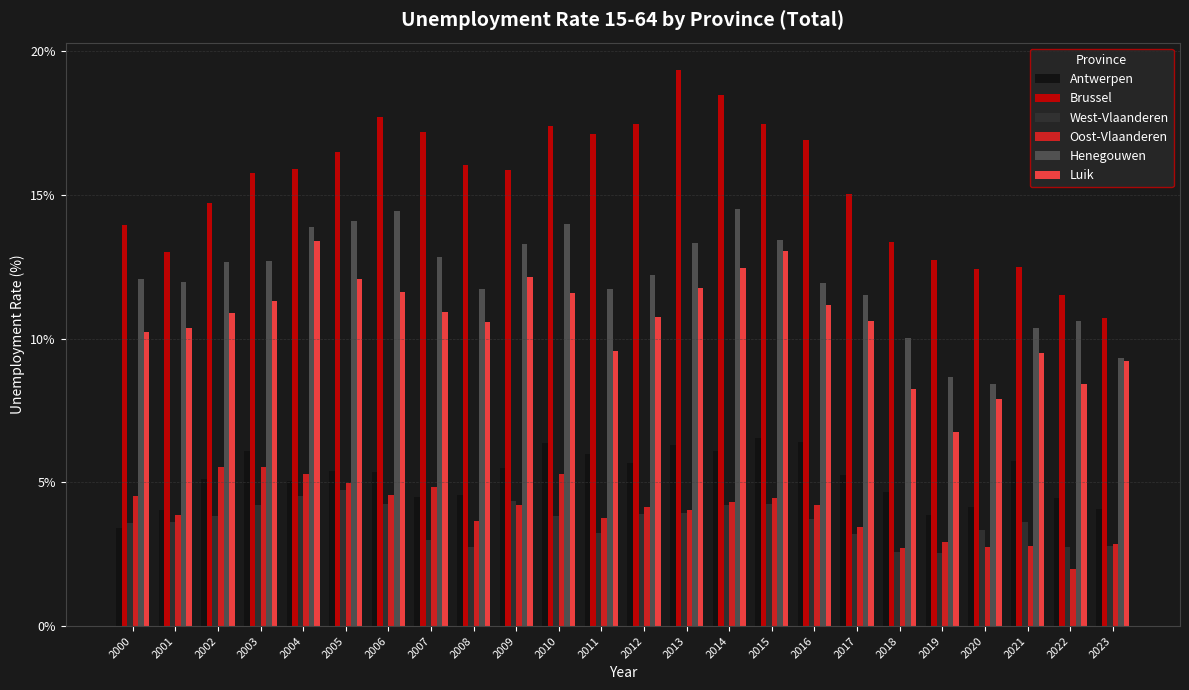

What is the value of the Oost-Vlaanderen bar at the 13th from the left?

4.2